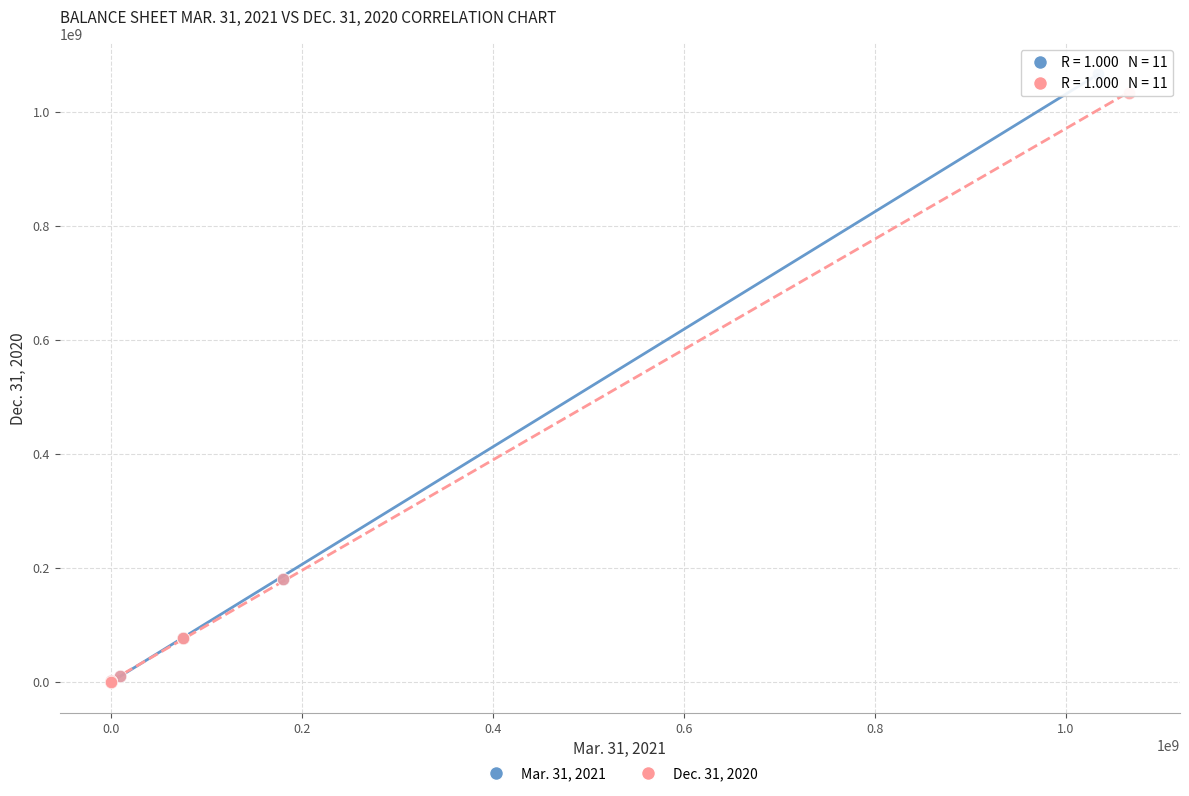

Which series has the largest Y range (max minus min)?

Mar. 31, 2021